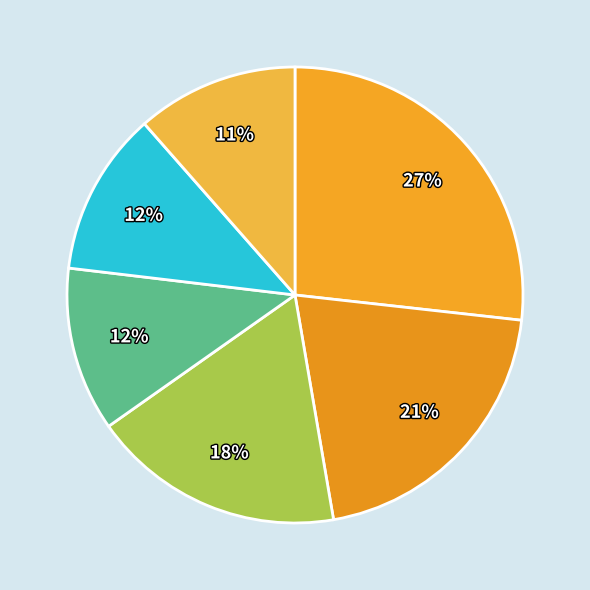

How many slices are in this pie chart?

6